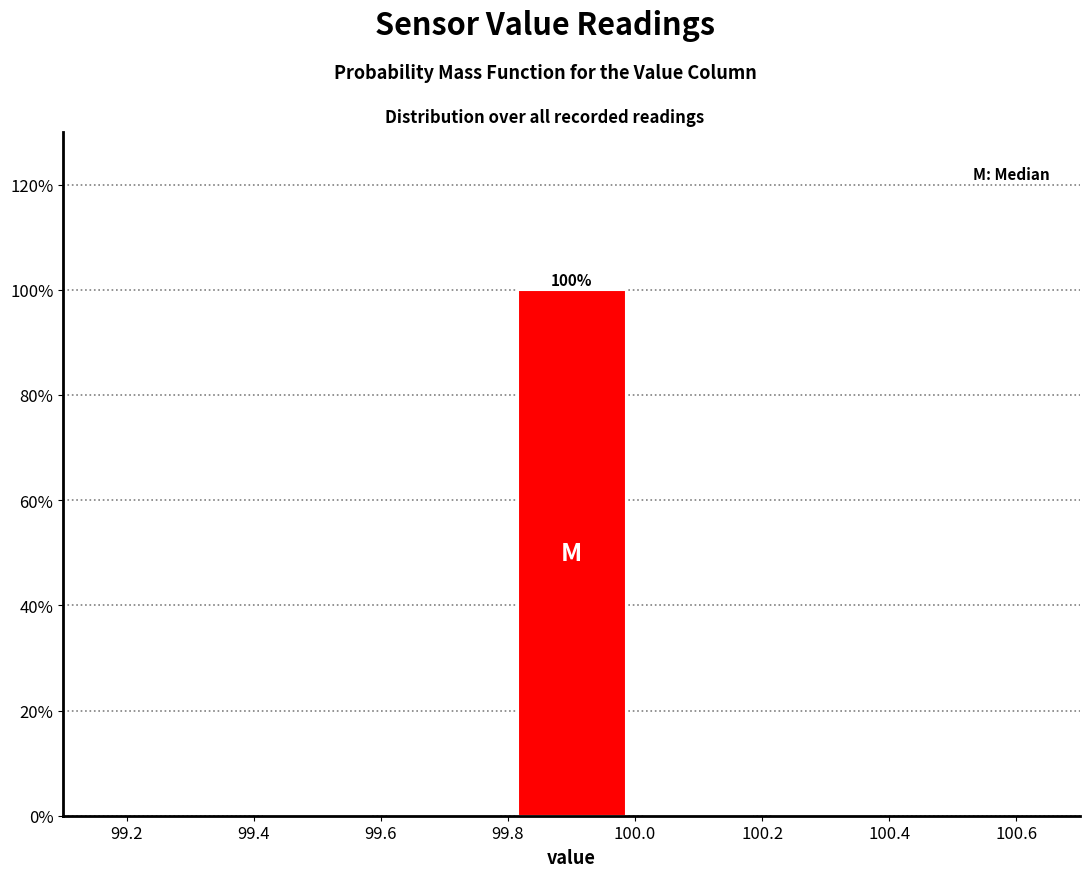

Which range on the x-axis has the tallest bar?

99.8 to 100.0